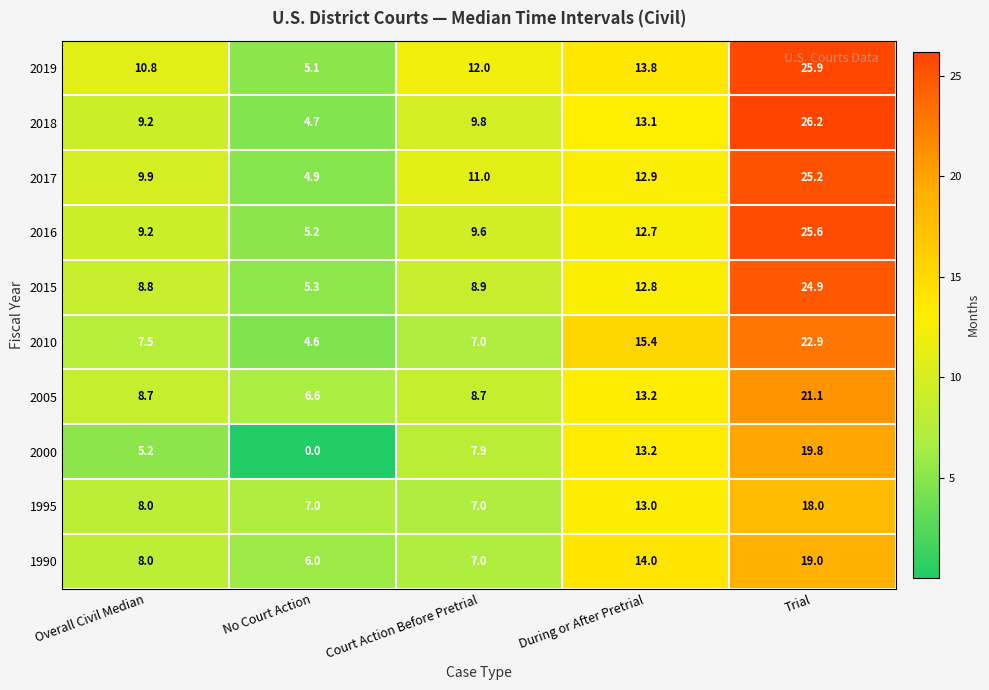

What is the difference between the 1990 values at Trial and Court Action Before Pretrial?

12.0